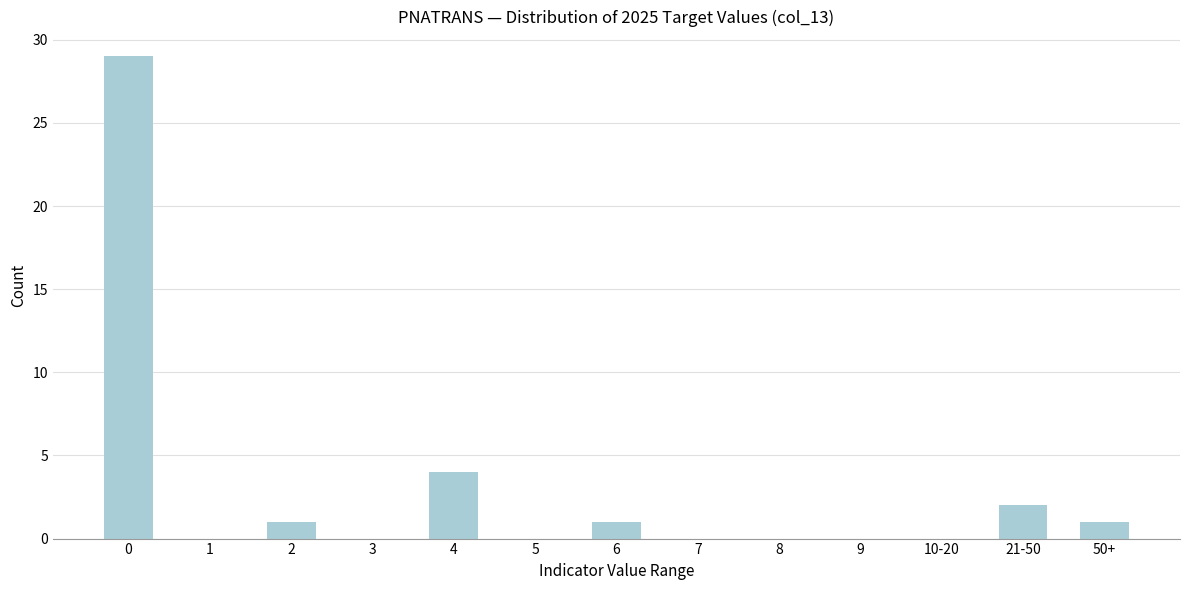

Reading right to left, extract all data points from this chart.

50+=1	21-50=2	10-20=0	9=0	8=0	7=0	6=1	5=0	4=4	3=0	2=1	1=0	0=29